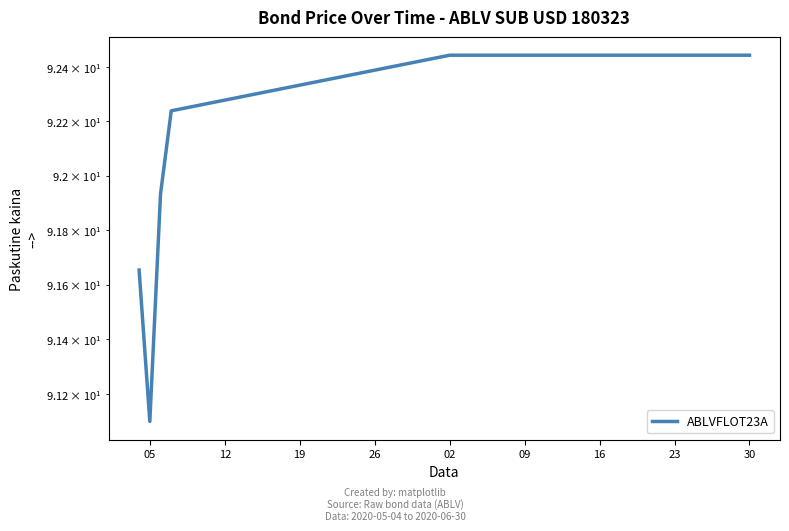

The chart shows a value of 92.4 at 30. True or false?

True